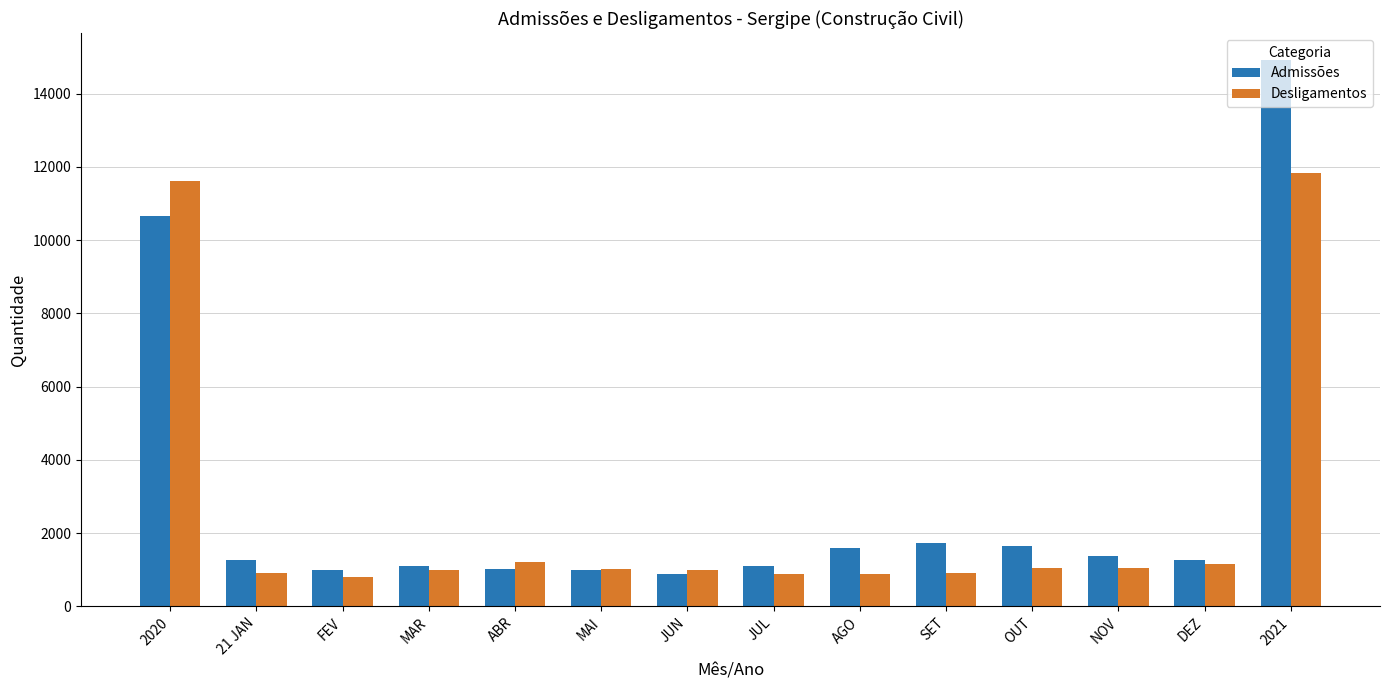

Rank the series at SET from lowest to highest value.

Desligamentos, Admissões